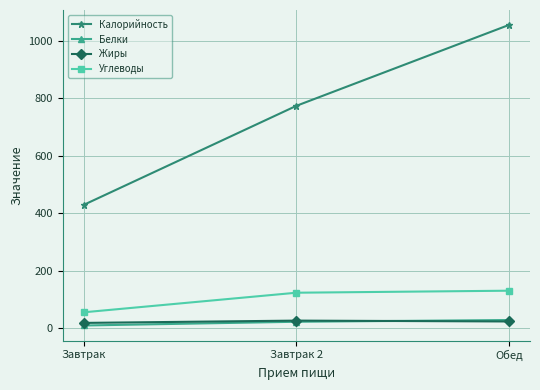

What is the difference between the Калорийность values at Завтрак and Обед?

625